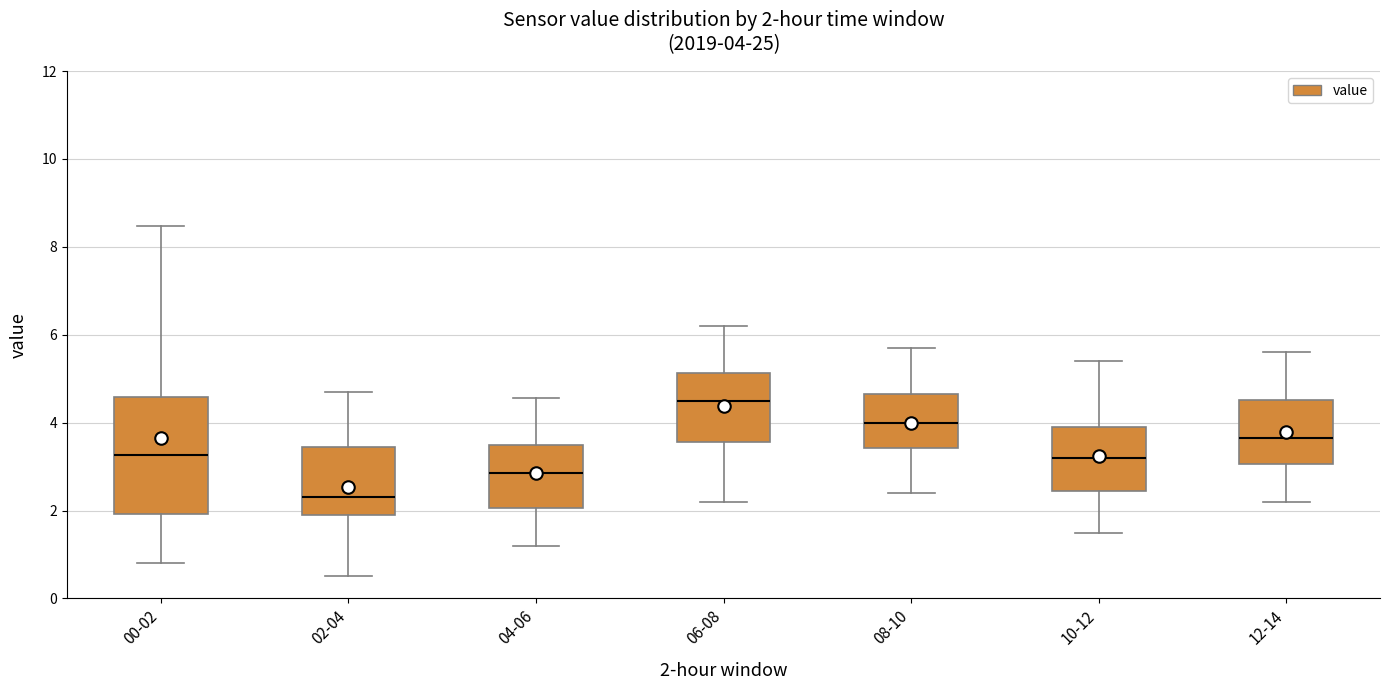

Which box is the tallest, from its lower edge to its upper edge?

00-02